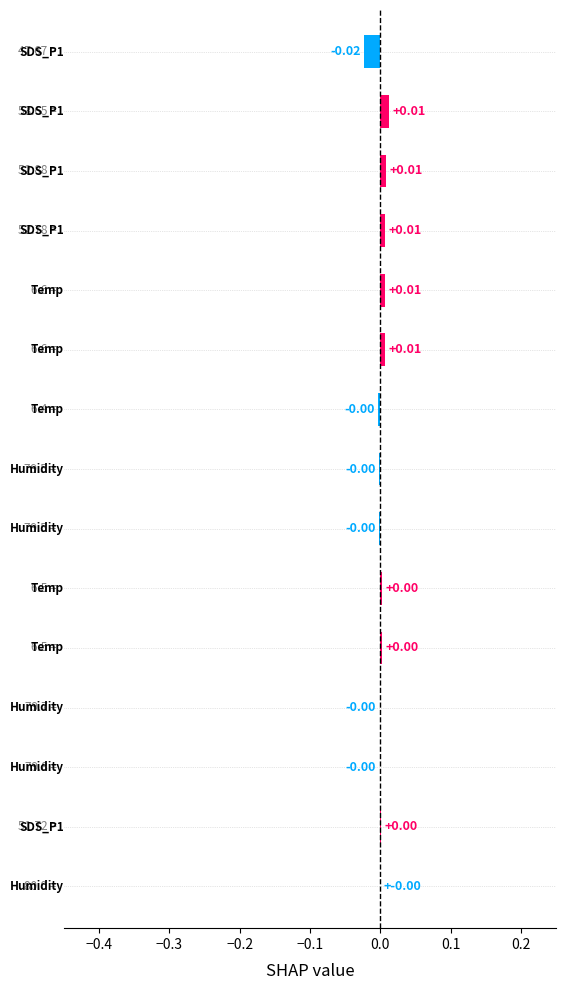

Count the number of categories in the chart.

15